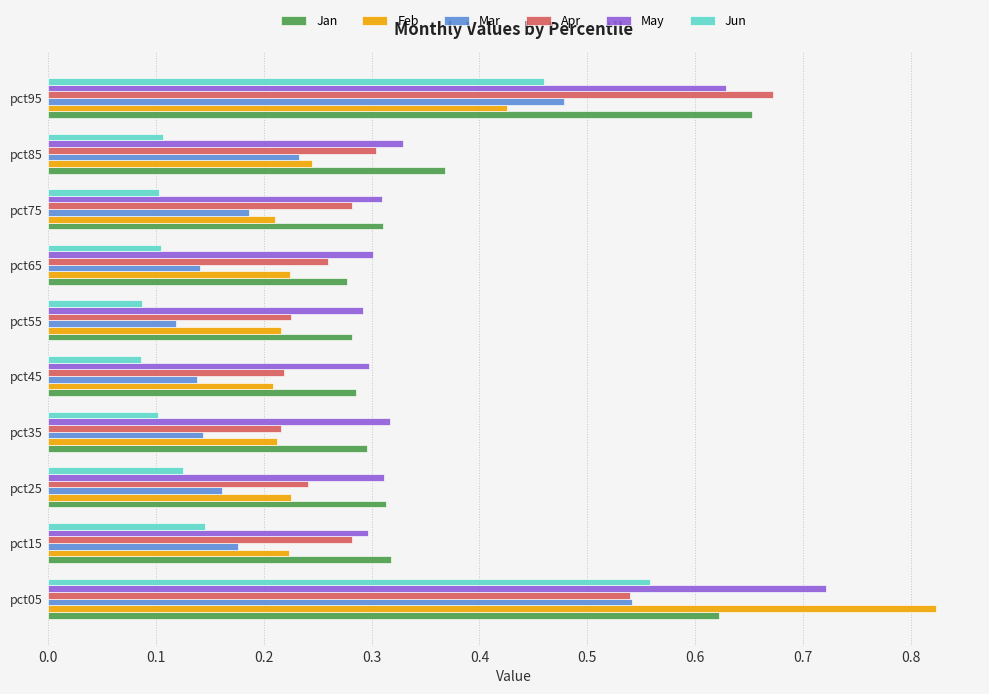

Which series has the largest range (max minus min)?

Feb